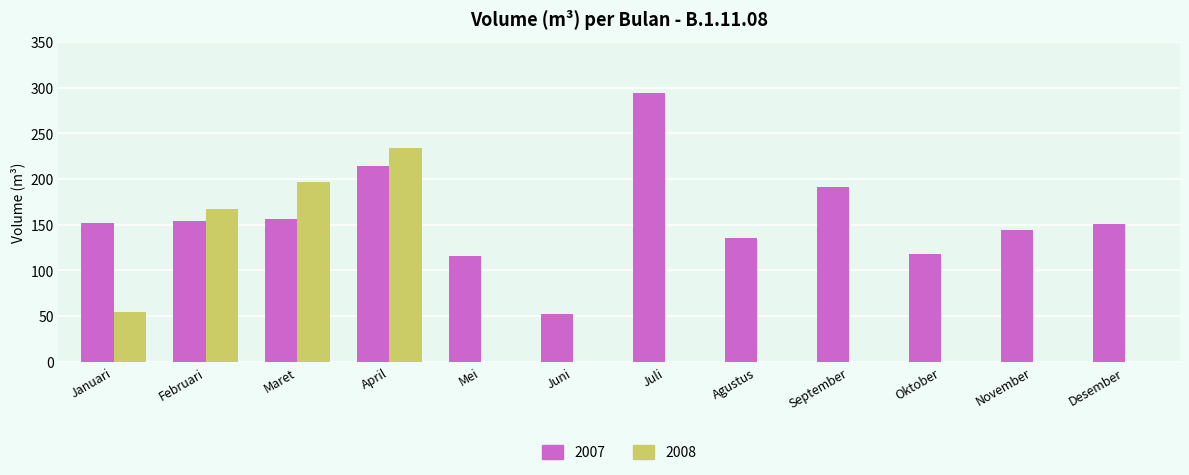

At which category does the chart reach its peak across all series?

Juli